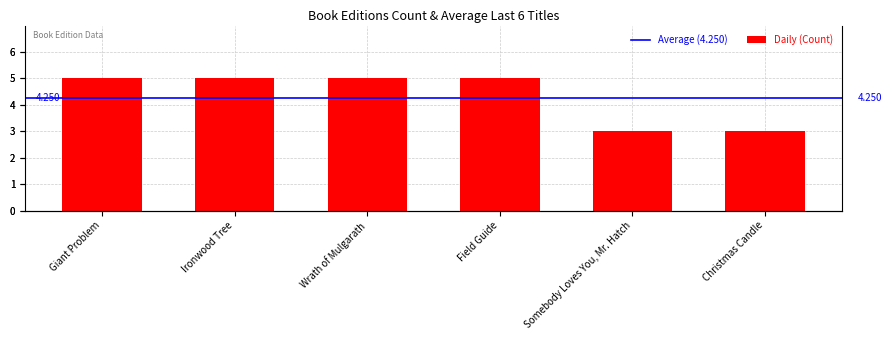

List the labels in order of value, smallest first.

Somebody Loves You, Mr. Hatch, Christmas Candle, Giant Problem, Ironwood Tree, Wrath of Mulgarath, Field Guide